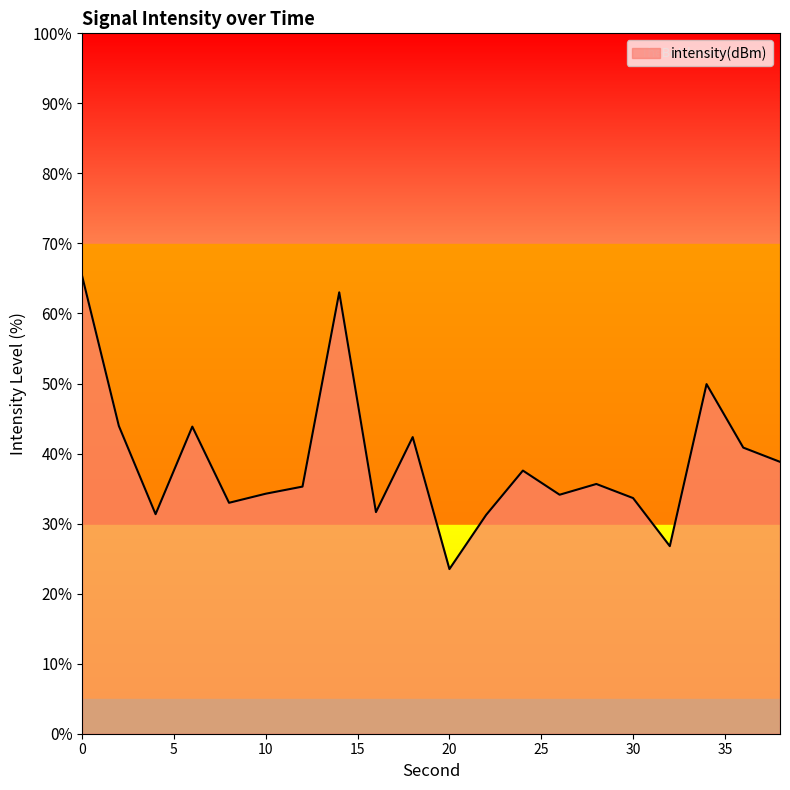

What is the difference between the second highest and second lowest values?

36.2